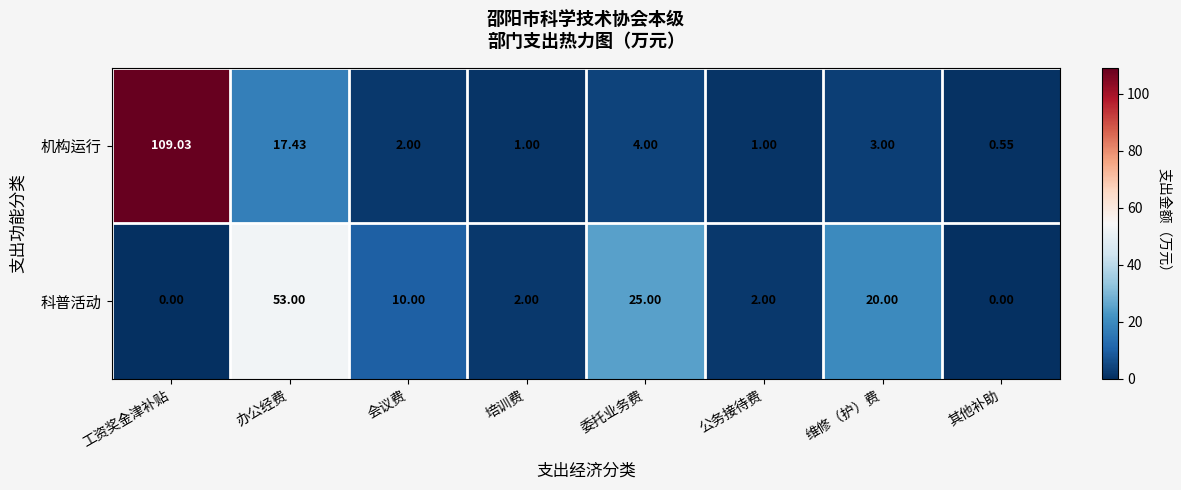

At which category is the sum across all series the highest?

工资奖金津补贴